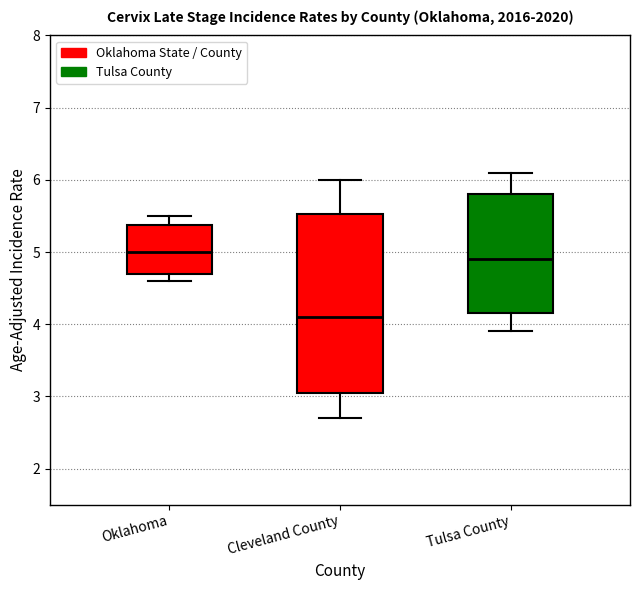

Which box is the tallest, from its lower edge to its upper edge?

Cleveland County